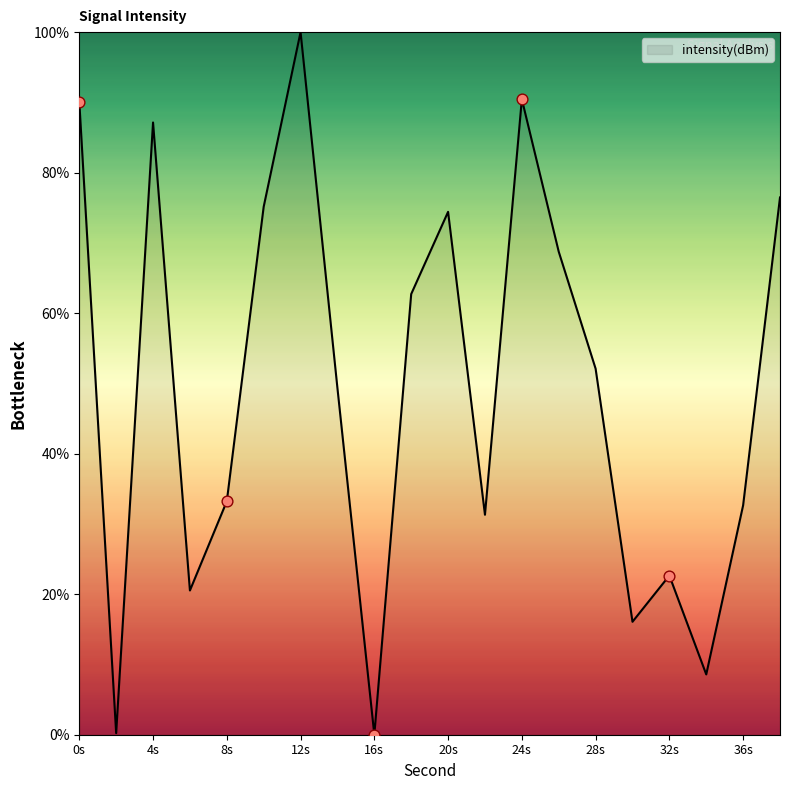

What is the maximum value shown in the chart?

100.0